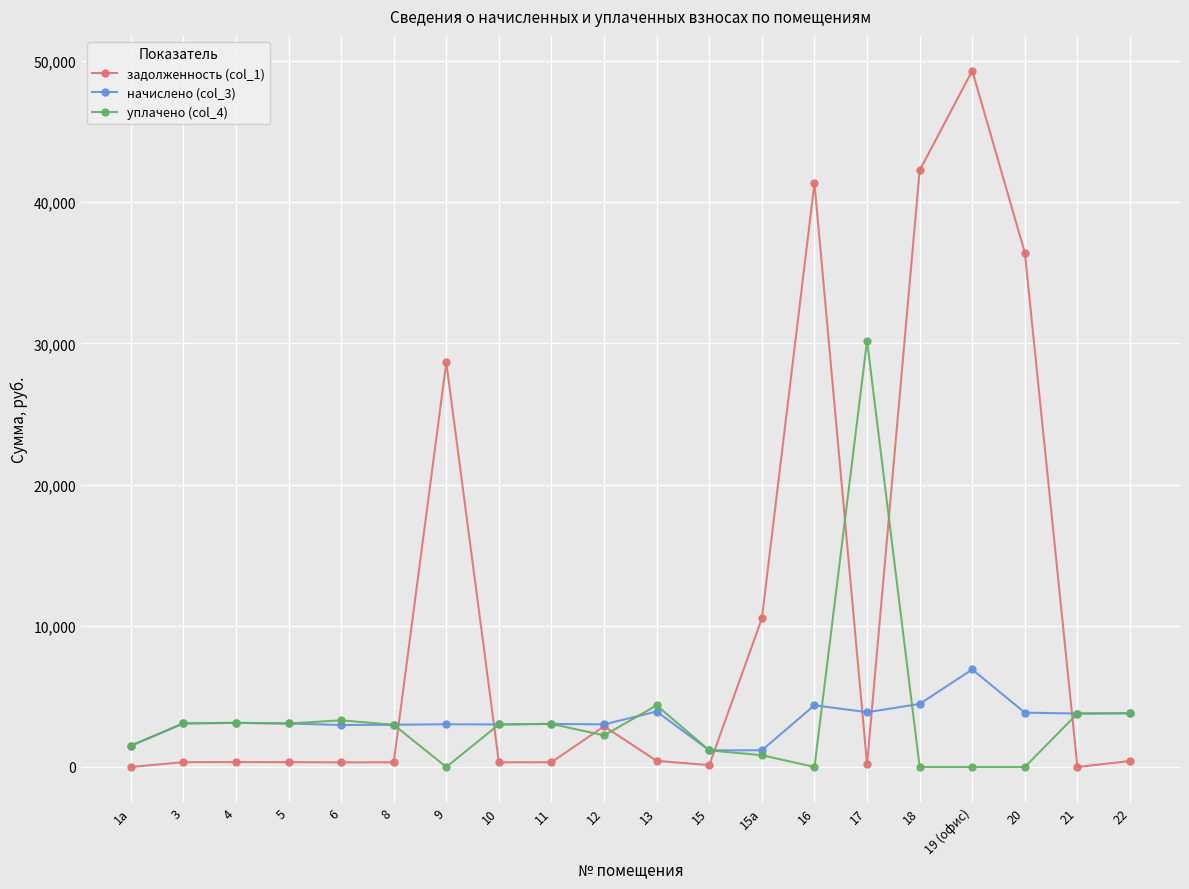

What is the label of the 20th point from the right?

1а